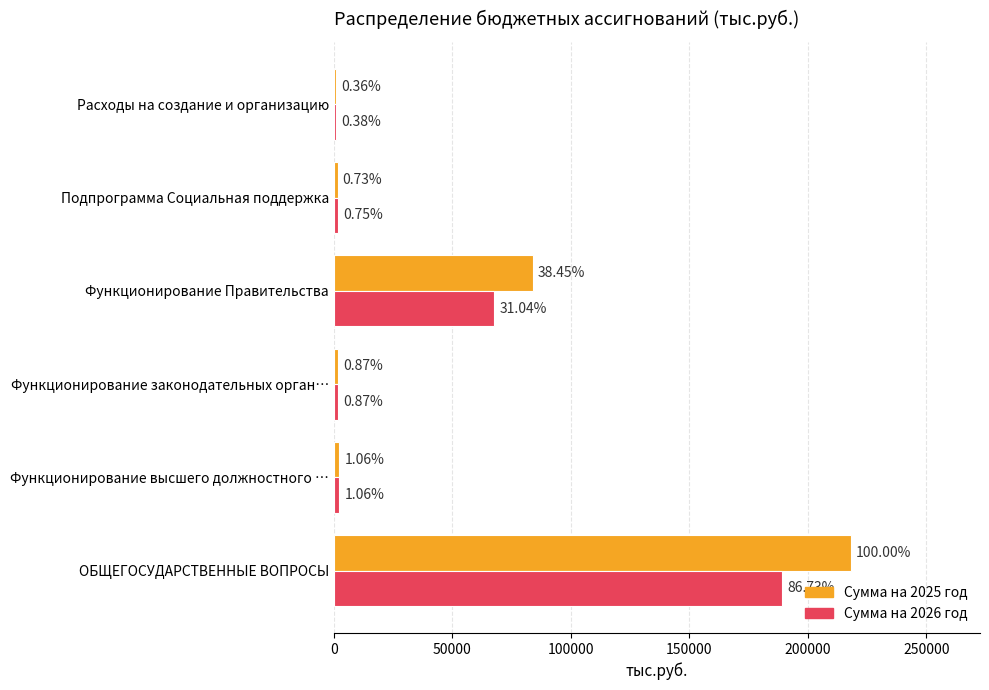

What are all the series names shown in the legend?

Сумма на 2025 год, Сумма на 2026 год